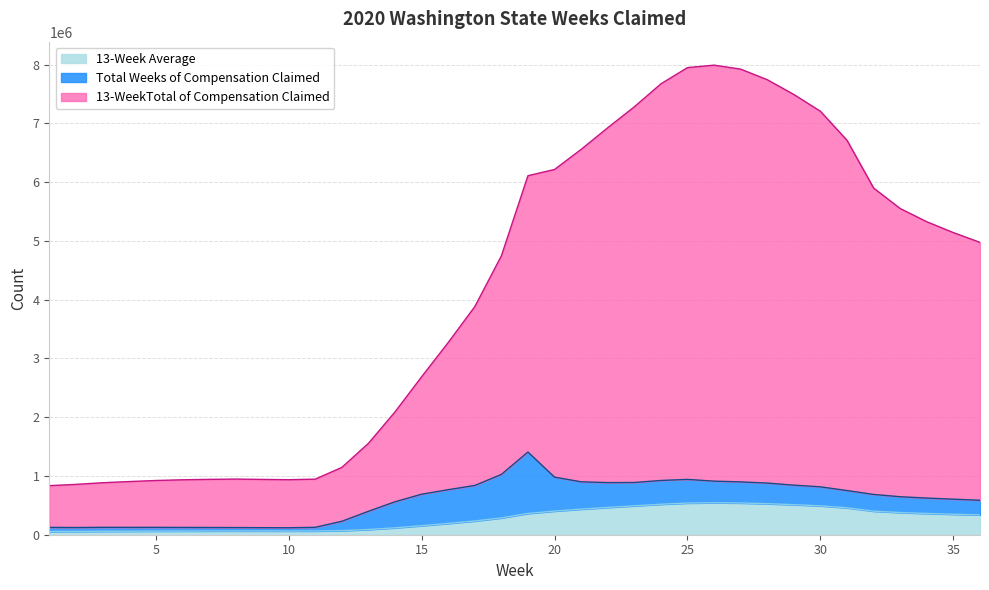

Does the chart have visible grid lines?

Yes